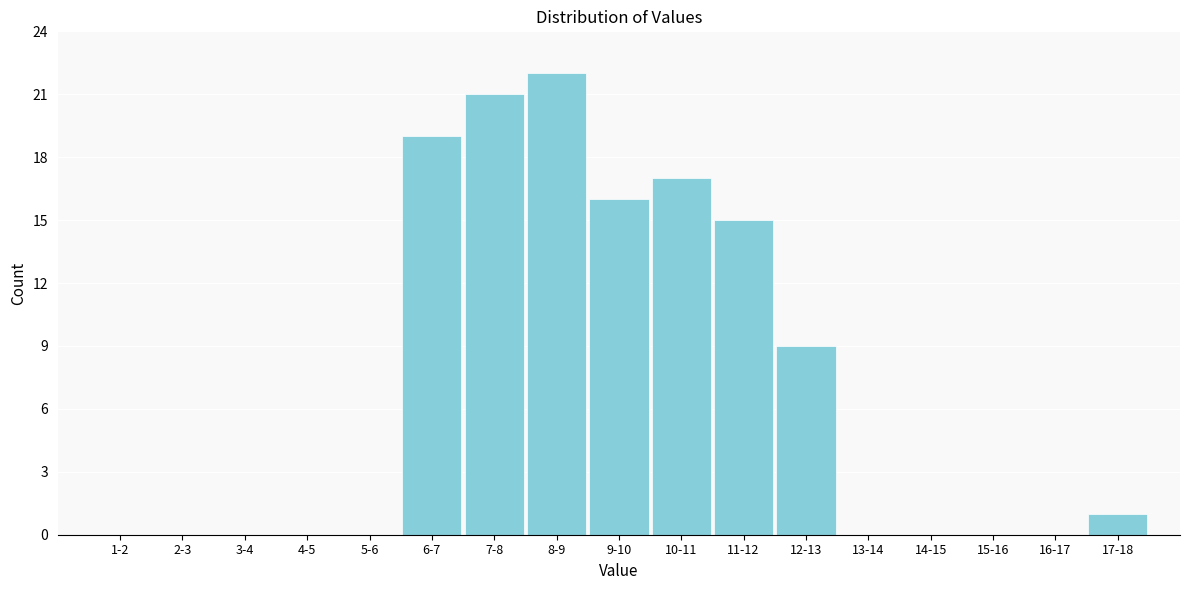

Reading right to left, list all the values displayed in this chart.

17-18=1	16-17=0	15-16=0	14-15=0	13-14=0	12-13=9	11-12=15	10-11=17	9-10=16	8-9=22	7-8=21	6-7=19	5-6=0	4-5=0	3-4=0	2-3=0	1-2=0